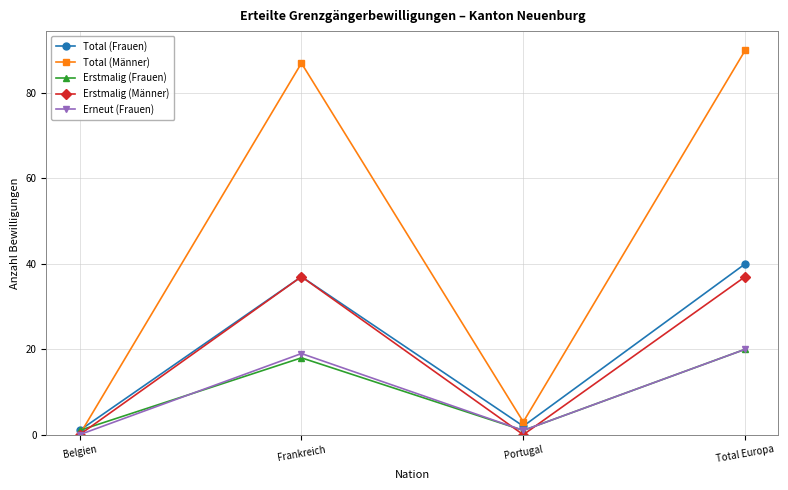

Does the chart display data point markers on the line(s)?

Yes